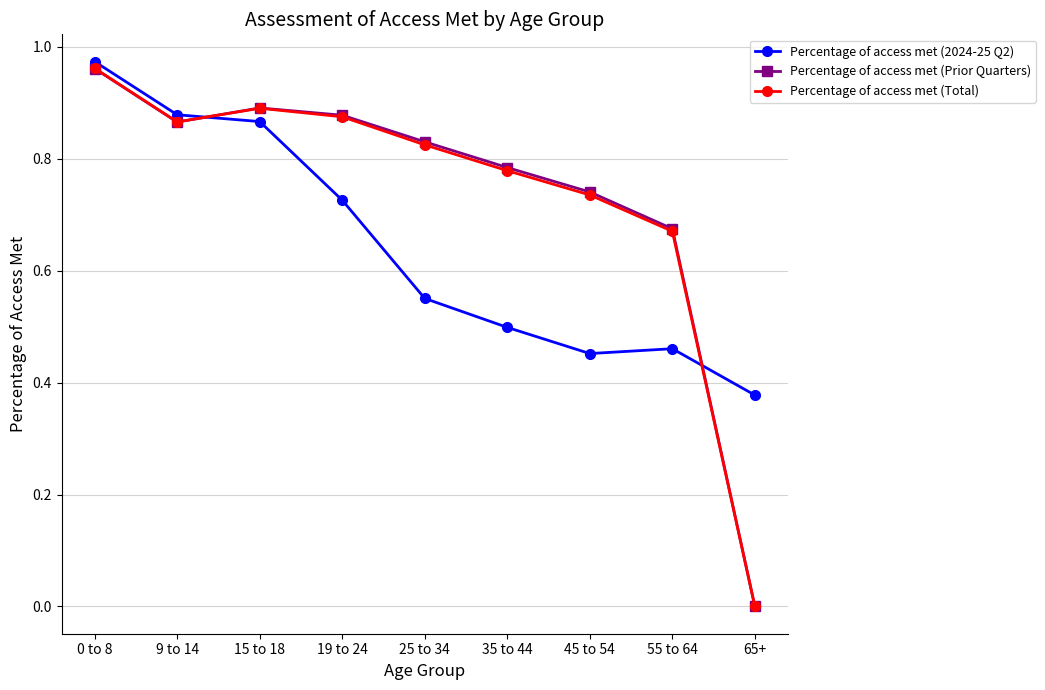

The value of Percentage of access met (Total) at 19 to 24 is 0.9. True or false?

True